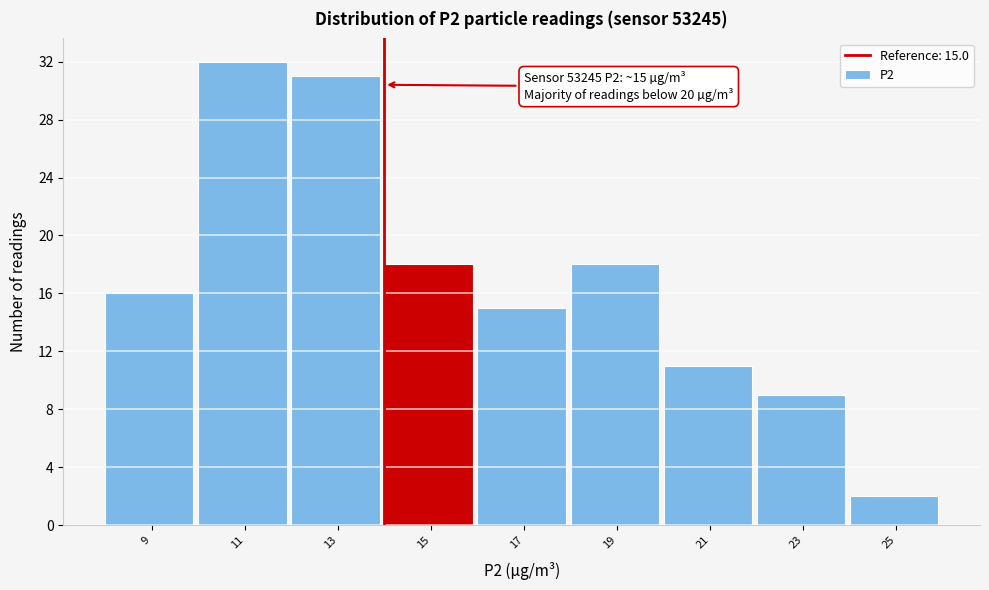

Reading left to right, transcribe all the data shown in this chart.

16	32	31	18	15	18	11	9	2